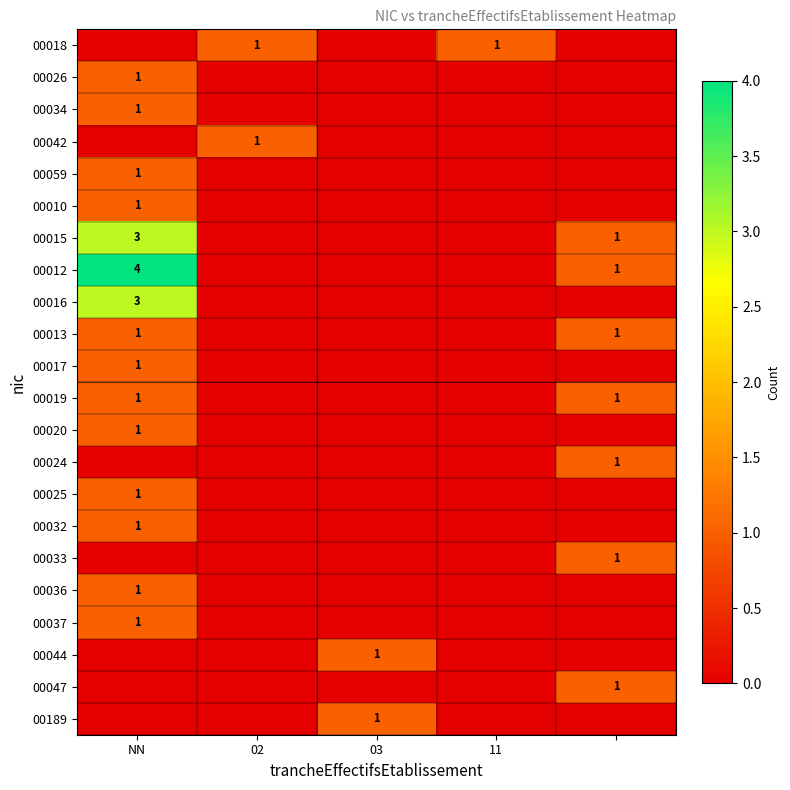

Between 02 and 11, which series saw the biggest shift?

00042